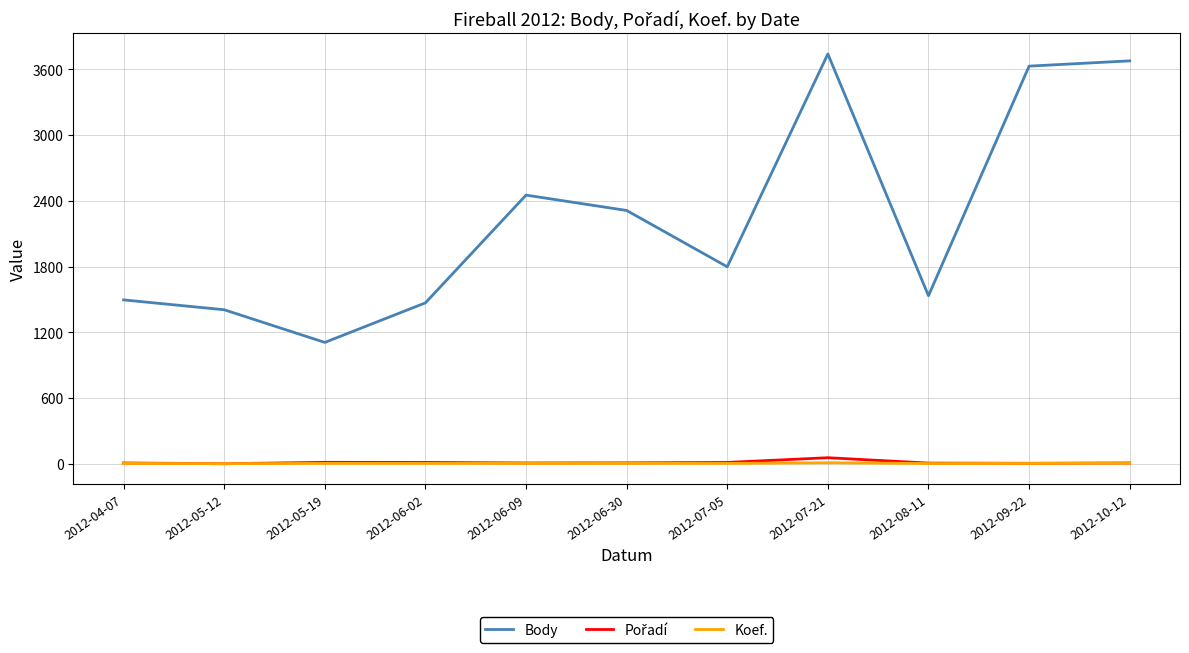

What is the maximum value shown in the chart?

3740